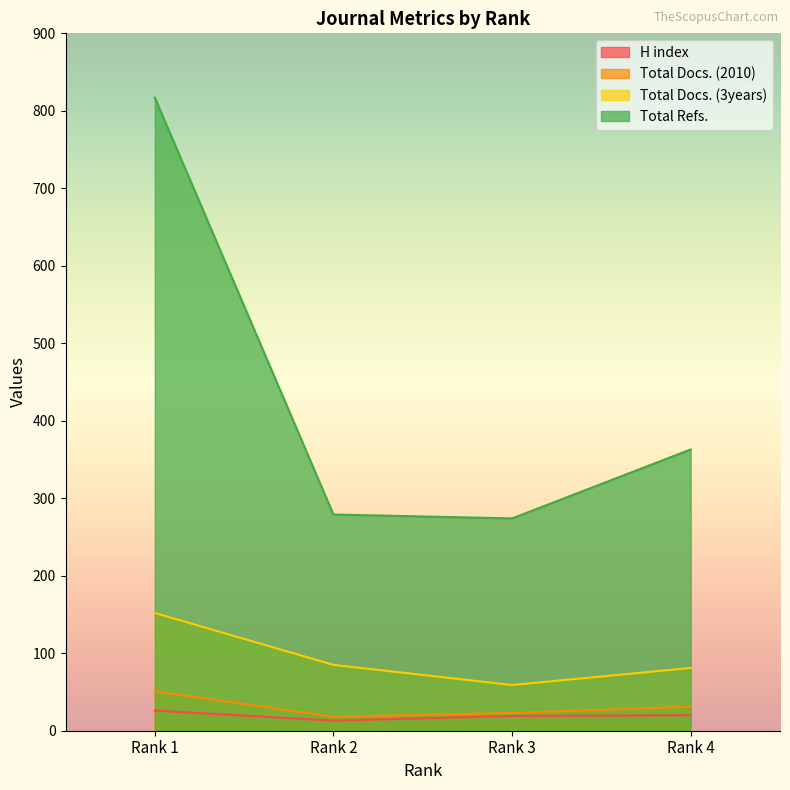

Between Rank 1 and Rank 3, which series saw the biggest shift?

Total Refs.